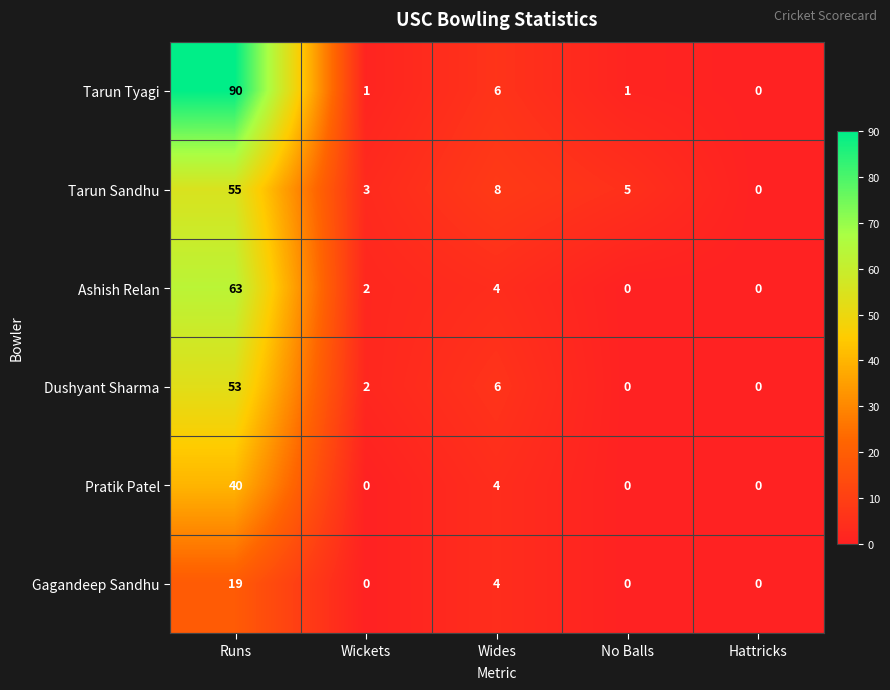

At which label does Tarun Tyagi first exceed 1?

Runs